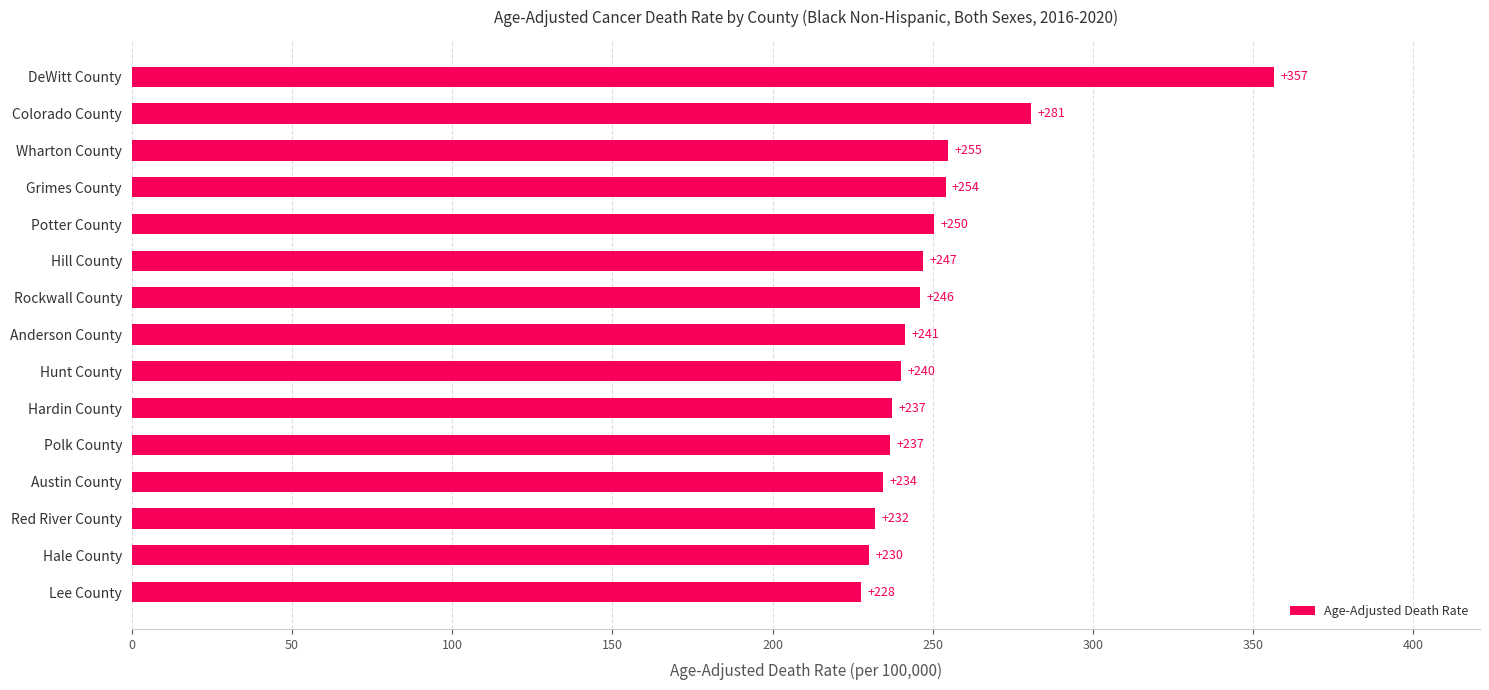

What is the difference between the maximum and minimum values?

129.0